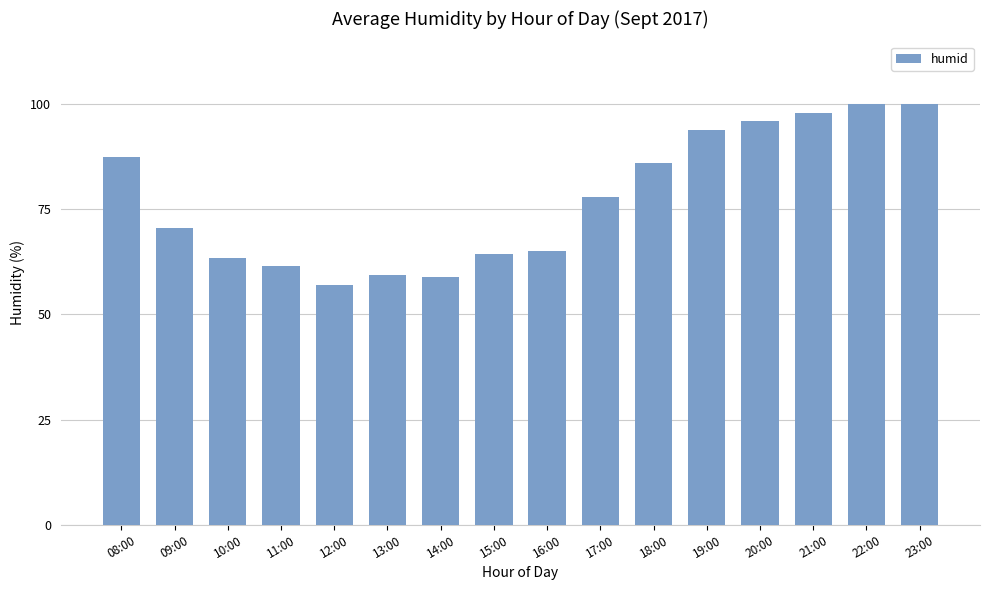

At which label does the data first exceed 78?

08:00